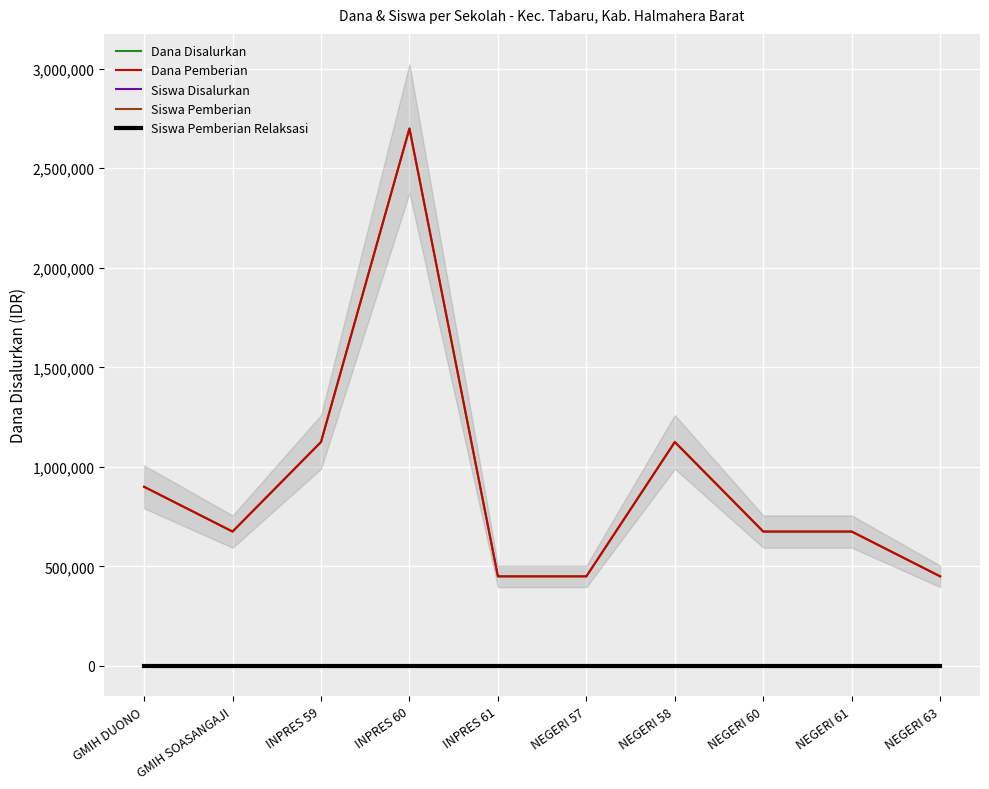

What is the average value of the Siswa Disalurkan series?

4